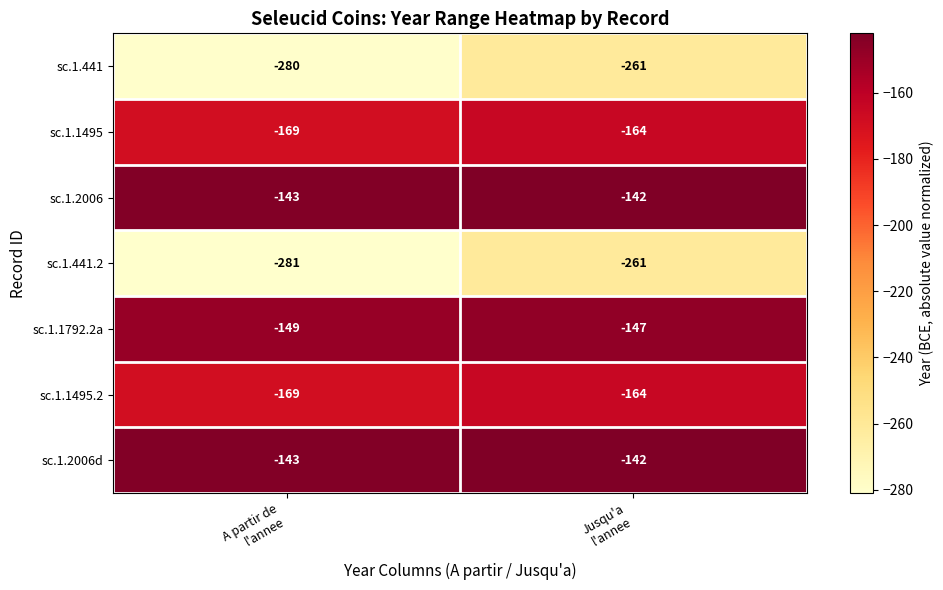

What is the difference between the highest and lowest values at A partir de
l'annee?

138